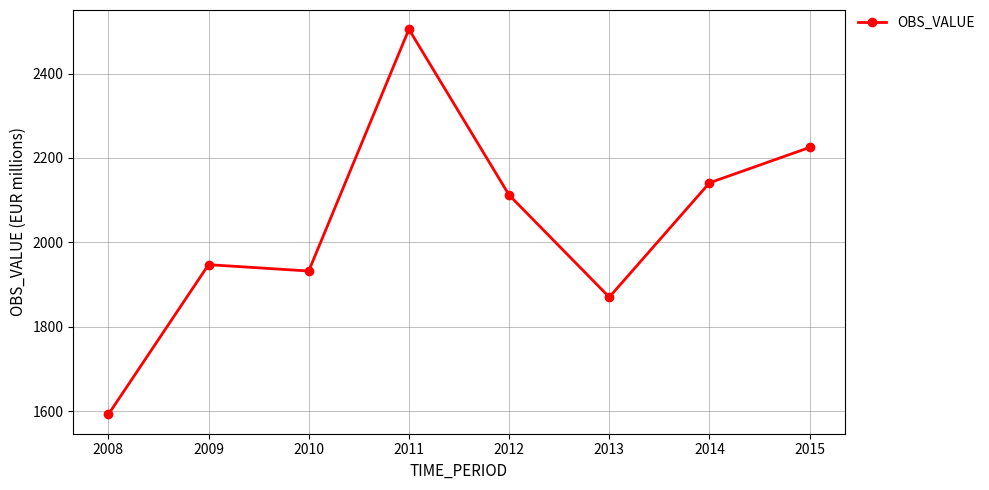

Which label corresponds to the smallest value in the chart?

2008